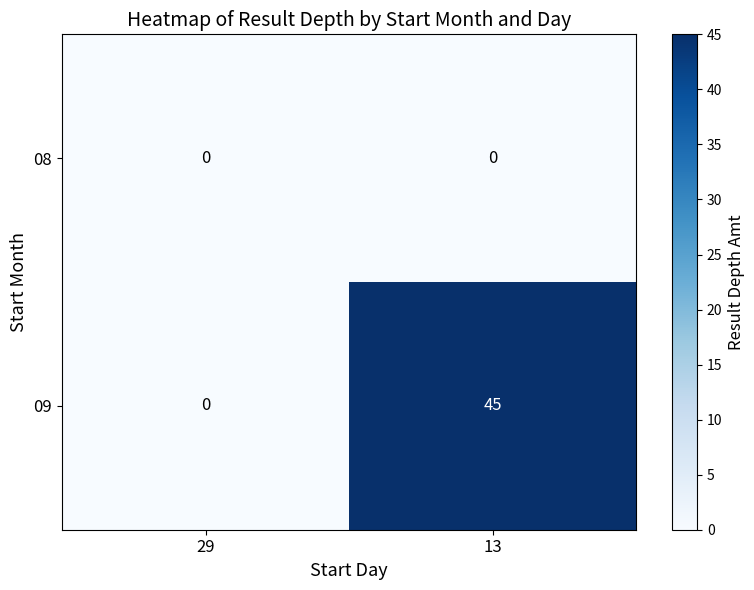

True or false: 08 has a value of 0 at 29.

True